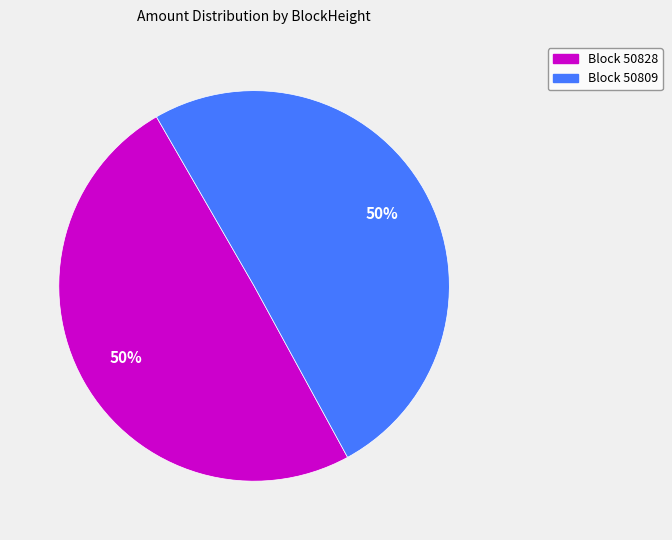

To the nearest percent, what is the average slice percentage?

50%